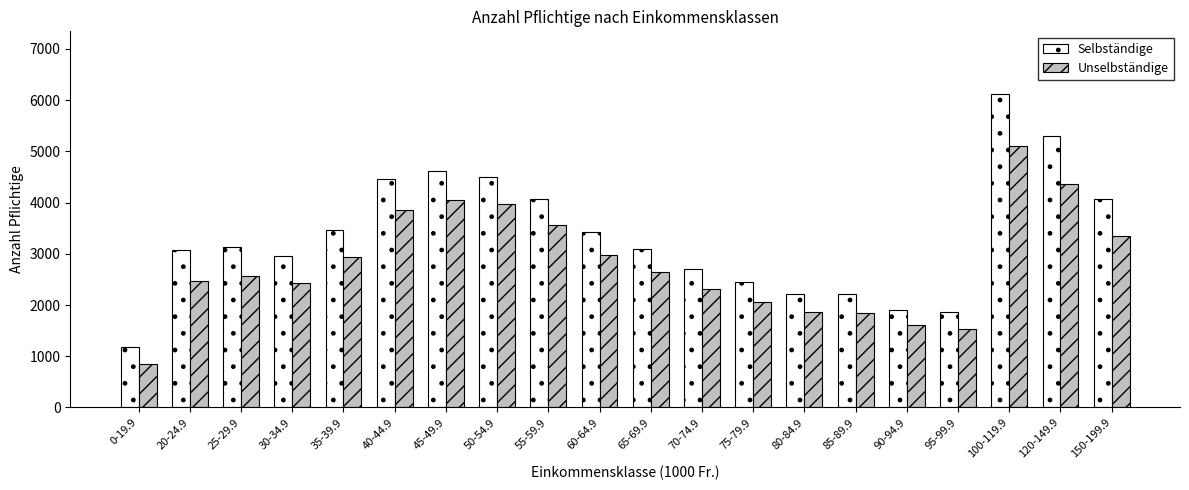

How many data points does each series have?

20